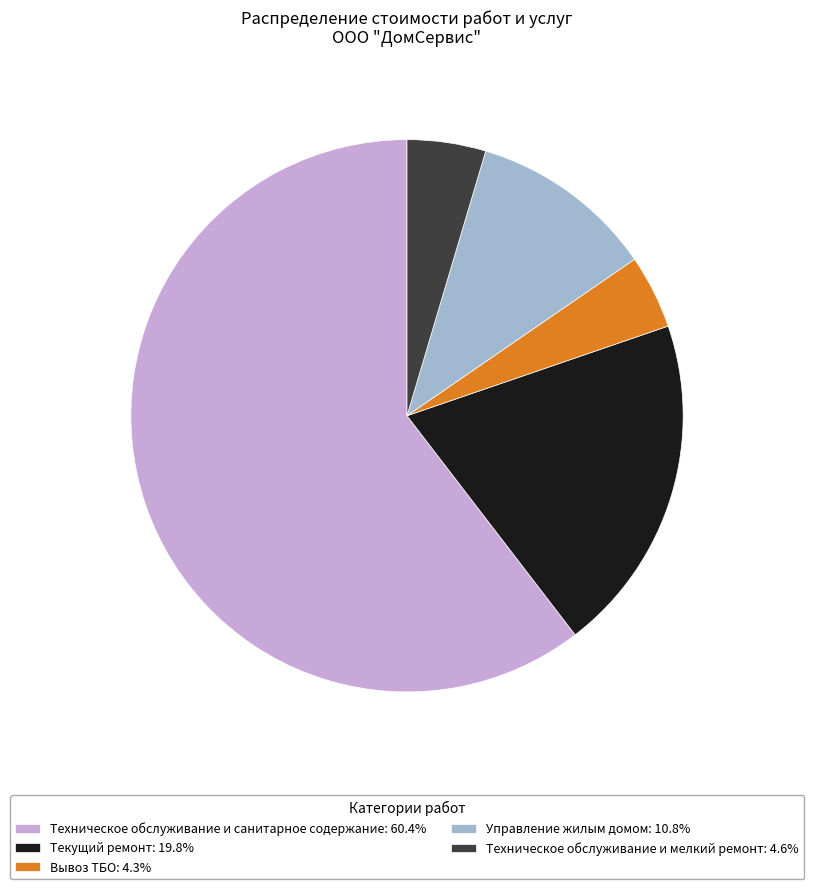

Is there any slice that represents more than half of the pie?

Yes